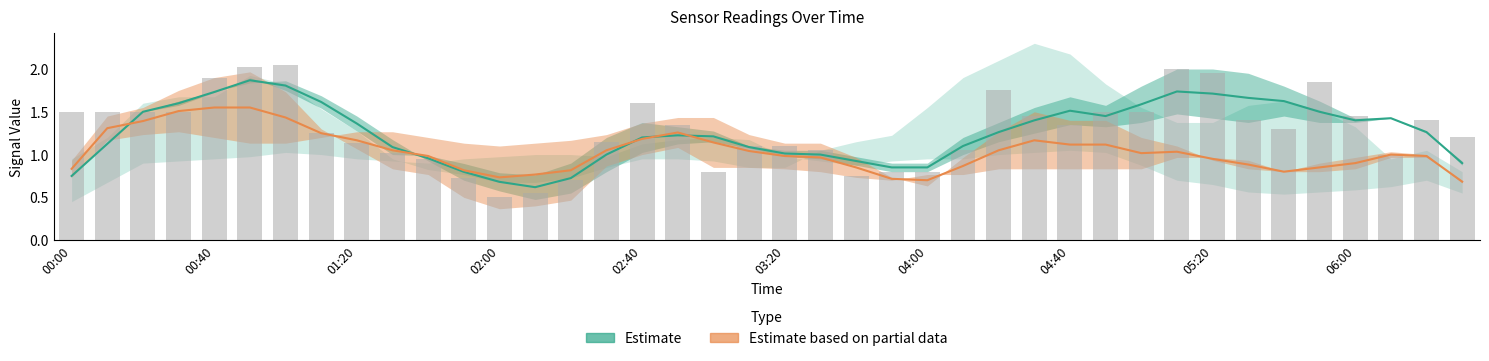

Reading left to right, transcribe all the data shown in this chart.

Estimate: 0.8	1.1	1.5	1.6	1.7	1.9	1.8	1.6	1.4	1.1	1.0	0.8	0.7	0.6	0.7	1.0	1.2	1.2	1.2	1.1	1.0	1.0	0.9	0.9	0.9	1.1	1.3	1.4	1.5	1.5	1.6	1.7	1.7	1.7	1.6	1.5	1.4	1.4	1.3	0.9
Estimate based on partial data: 0.8	1.3	1.4	1.5	1.5	1.5	1.4	1.2	1.2	1.0	1.0	0.8	0.7	0.8	0.8	1.1	1.2	1.3	1.1	1.0	1.0	1.0	0.9	0.7	0.7	0.9	1.0	1.2	1.1	1.1	1.0	1.0	0.9	0.9	0.8	0.9	0.9	1.0	1.0	0.7